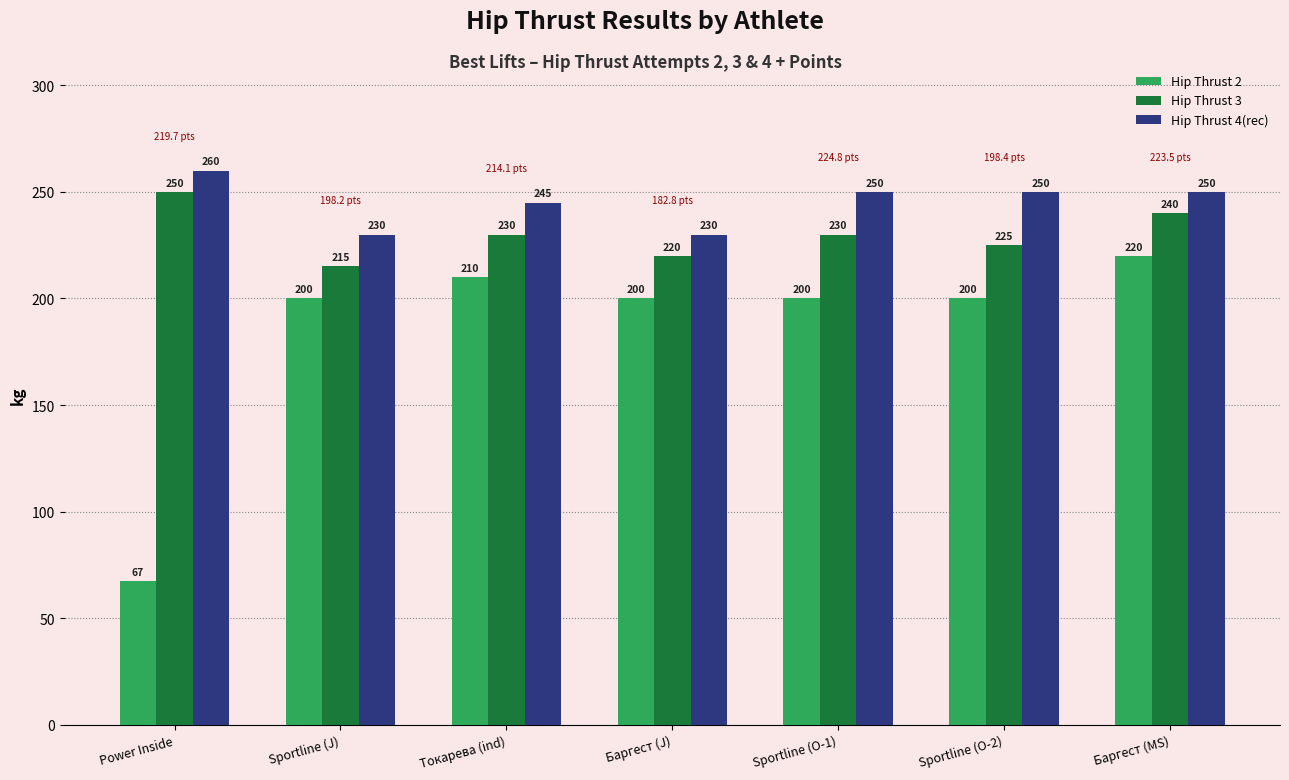

What is the average value of the Hip Thrust 3 series?

230.0